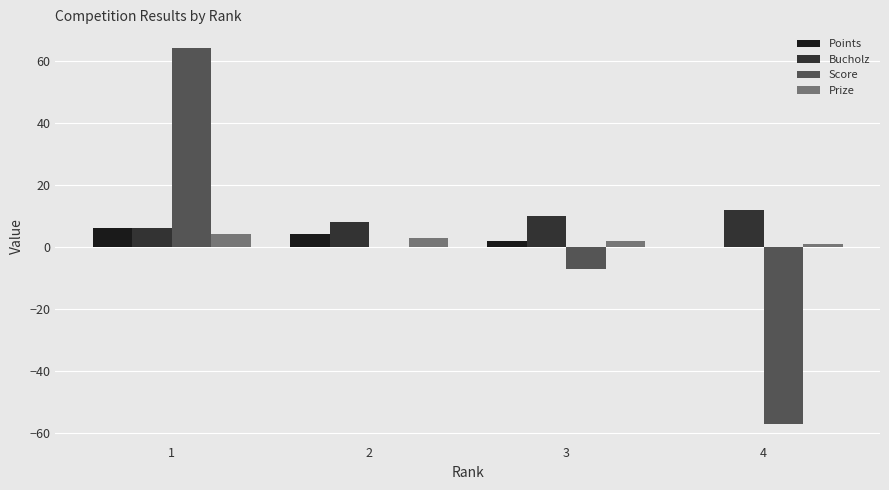

Between 3 and 4, which series saw the biggest shift?

Score